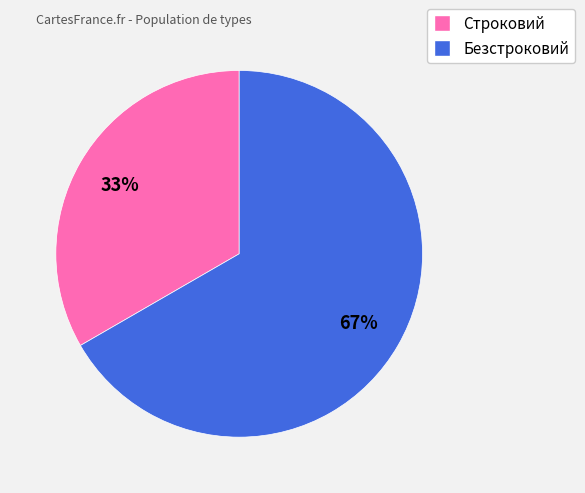

To the nearest percent, what is the average slice percentage?

50%